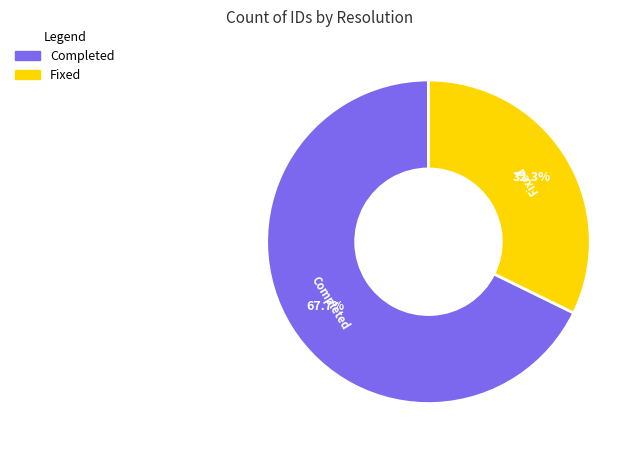

What percentage is the Completed slice, to the nearest percent?

68%